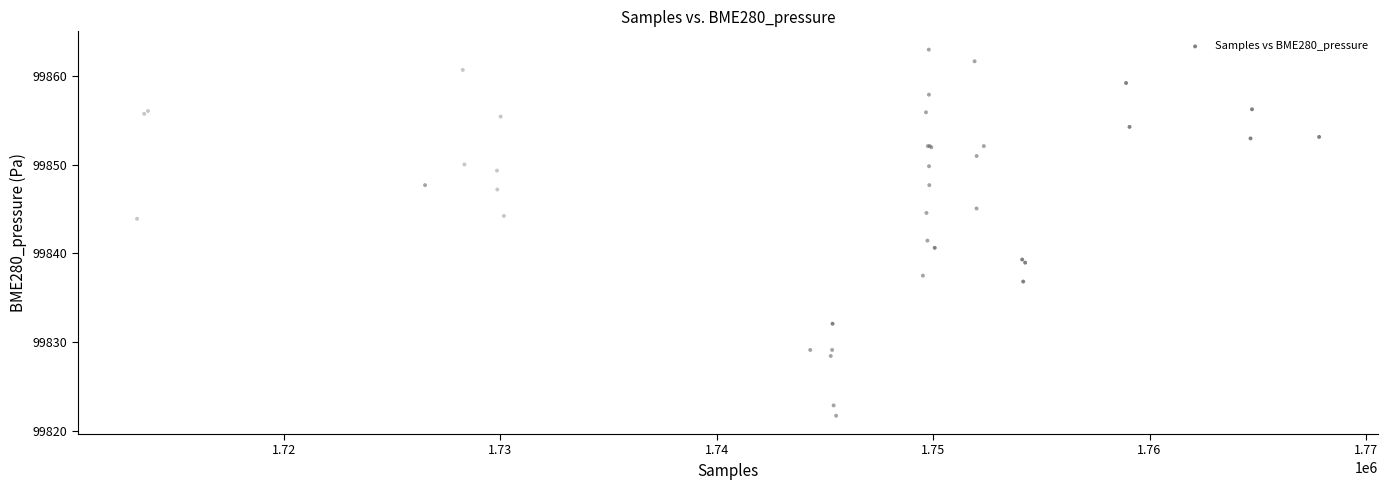

What Y value in the scatter plot is closest to 99842?

99841.4